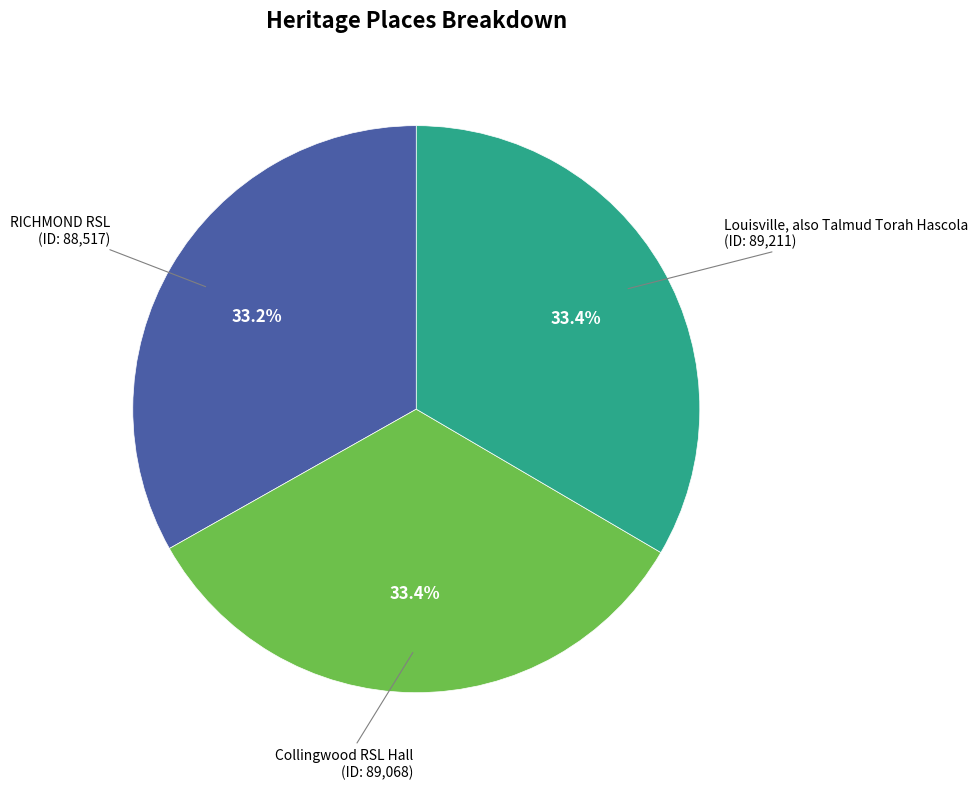

Does any single category account for the majority?

No